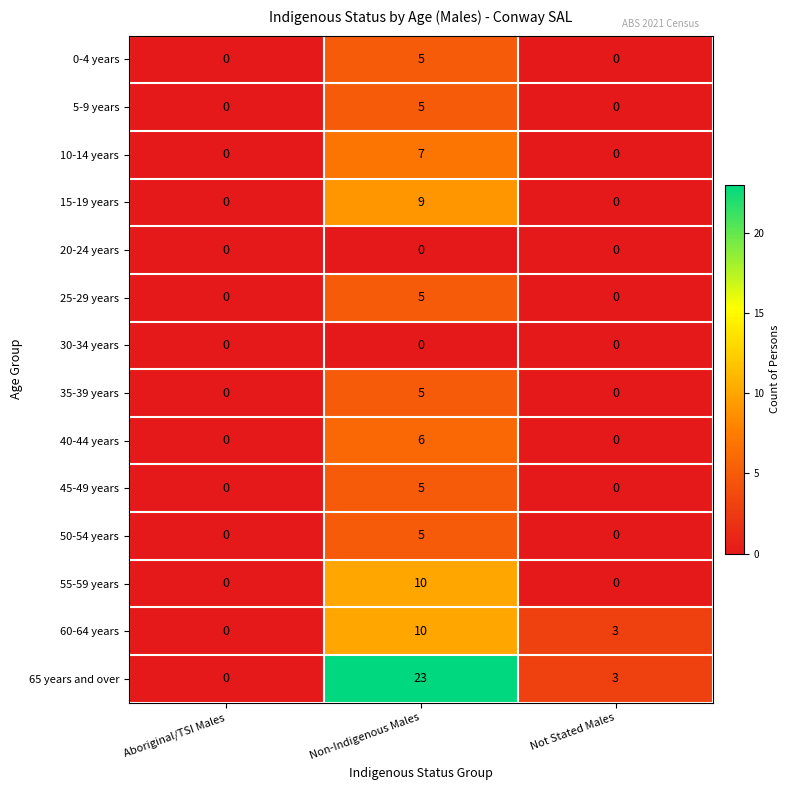

What is the highest value of the 10-14 years series?

7